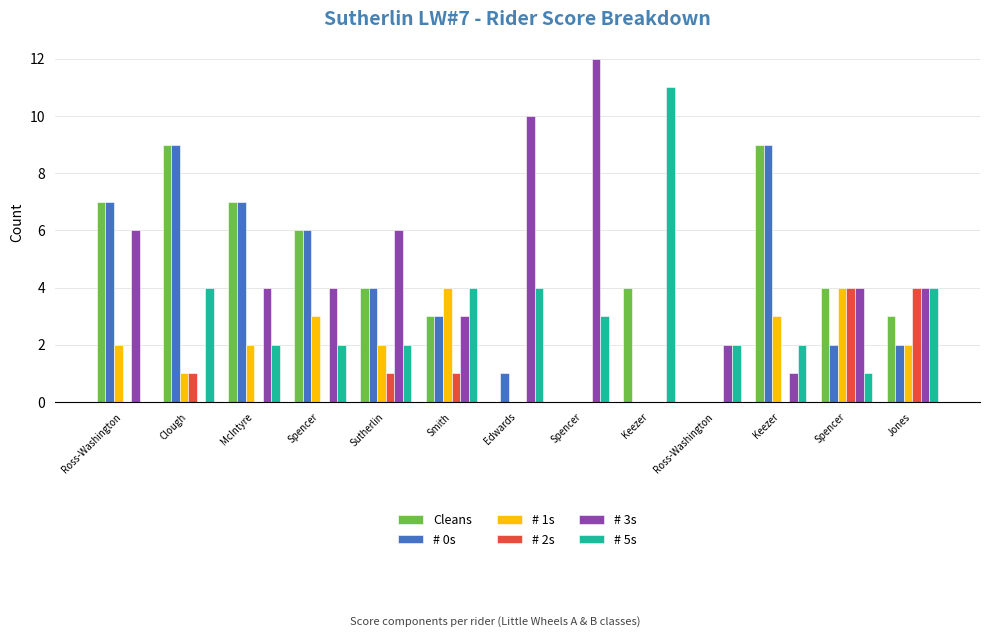

What is the greatest value displayed?

12